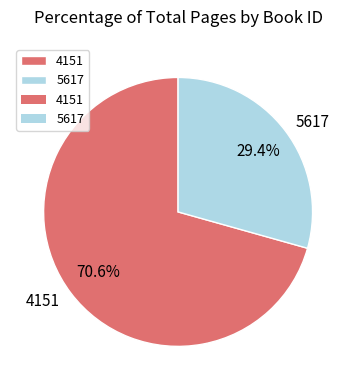

How many segments does this pie chart have?

2